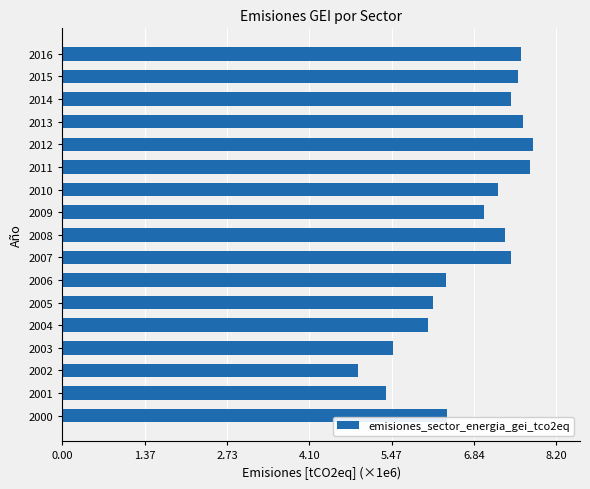

Does the chart contain any negative values?

No